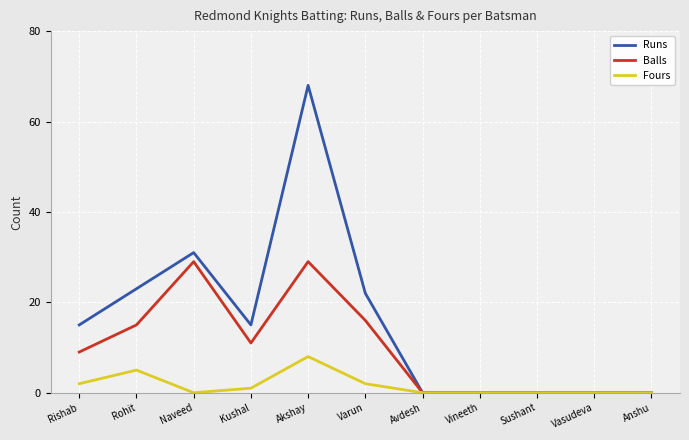

The Fours series shows 8 at Akshay. True or false?

True